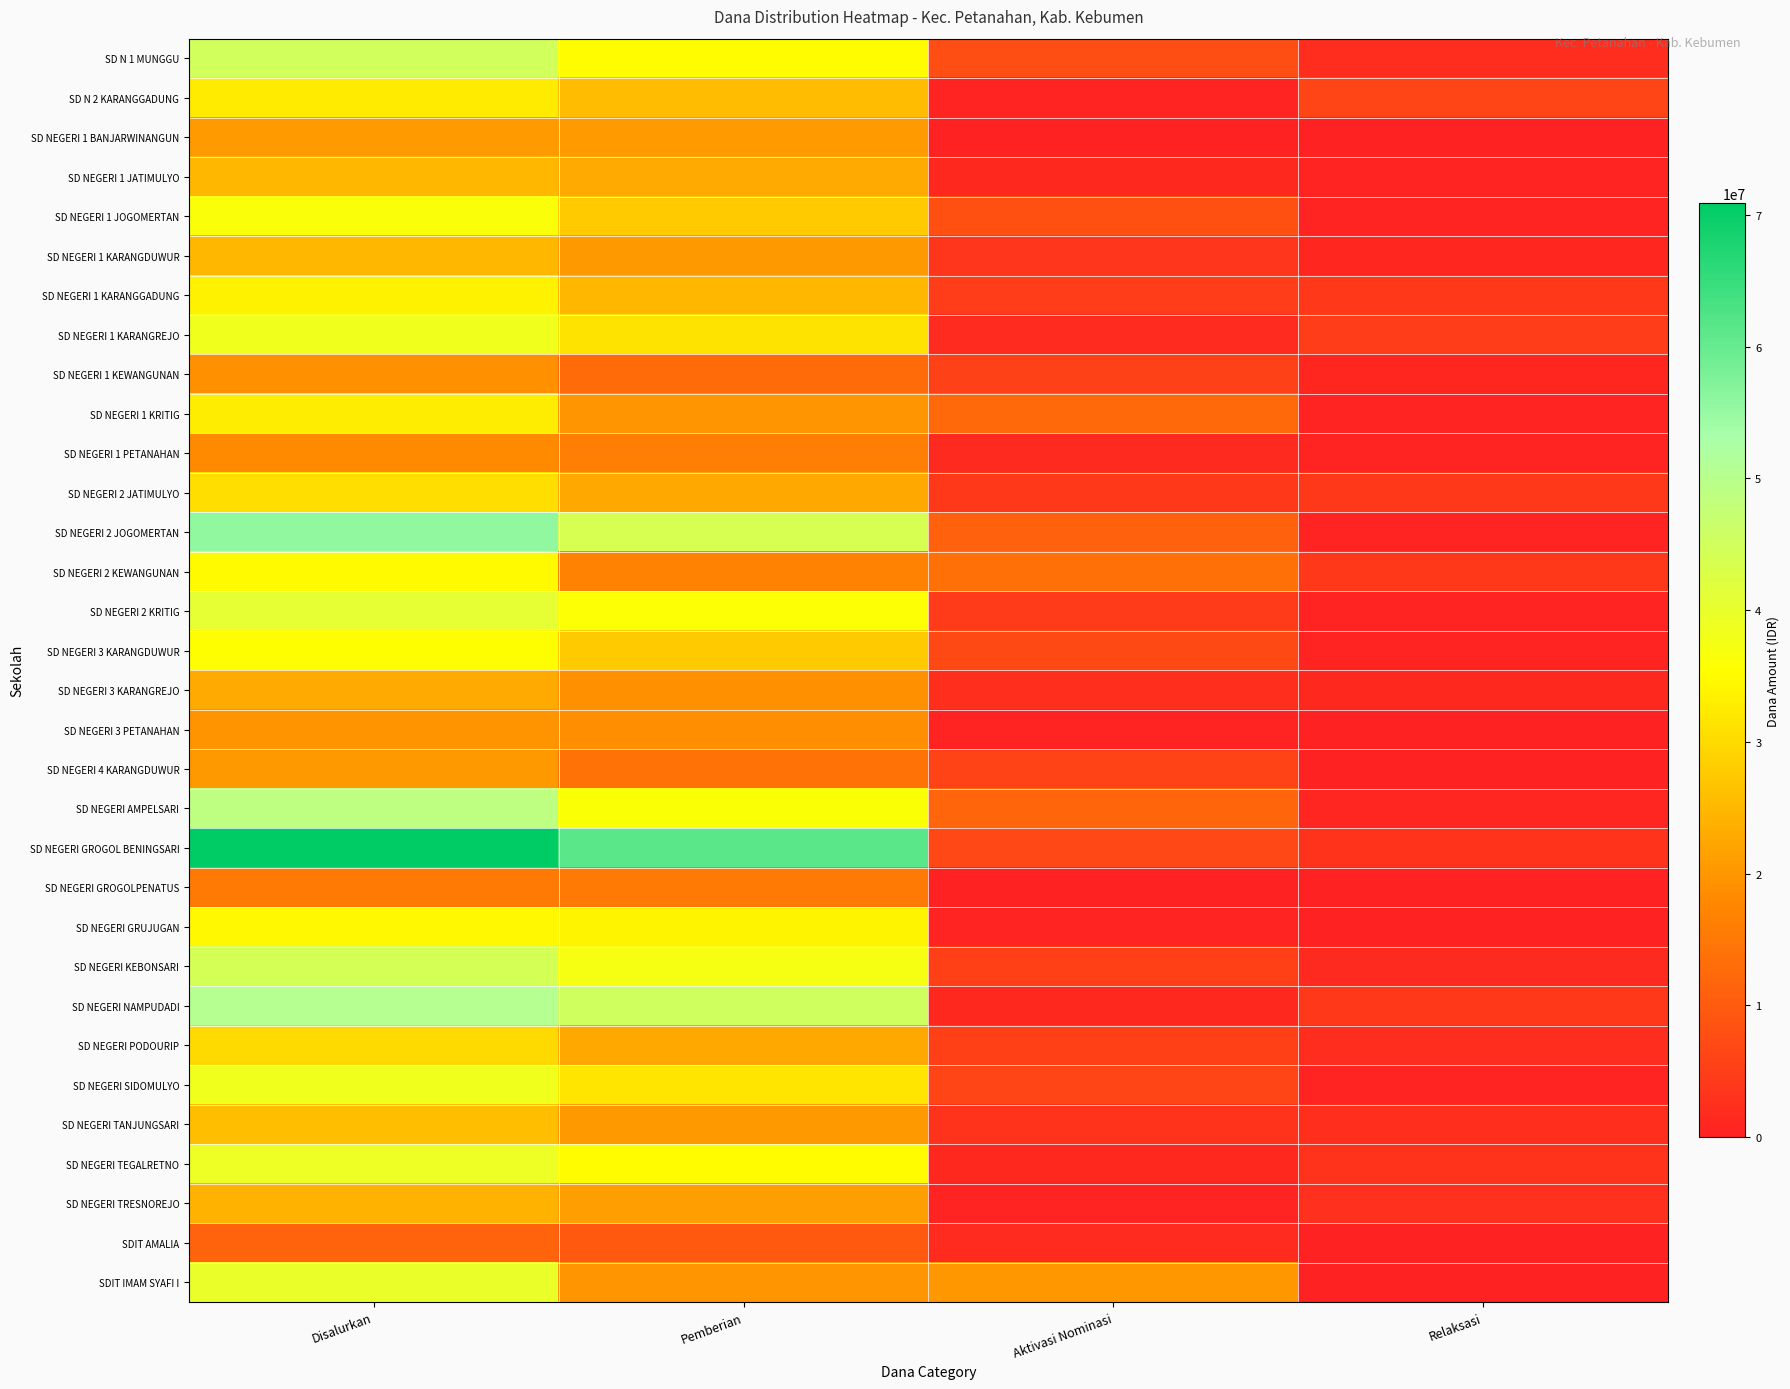

Between Aktivasi Nominasi and Relaksasi, which is larger?

Aktivasi Nominasi